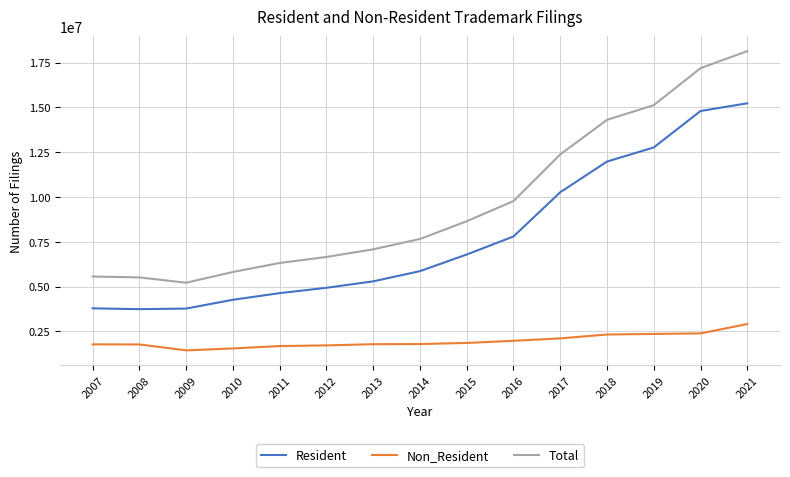

What is the difference between the maximum and minimum values in the Resident series?

11491400